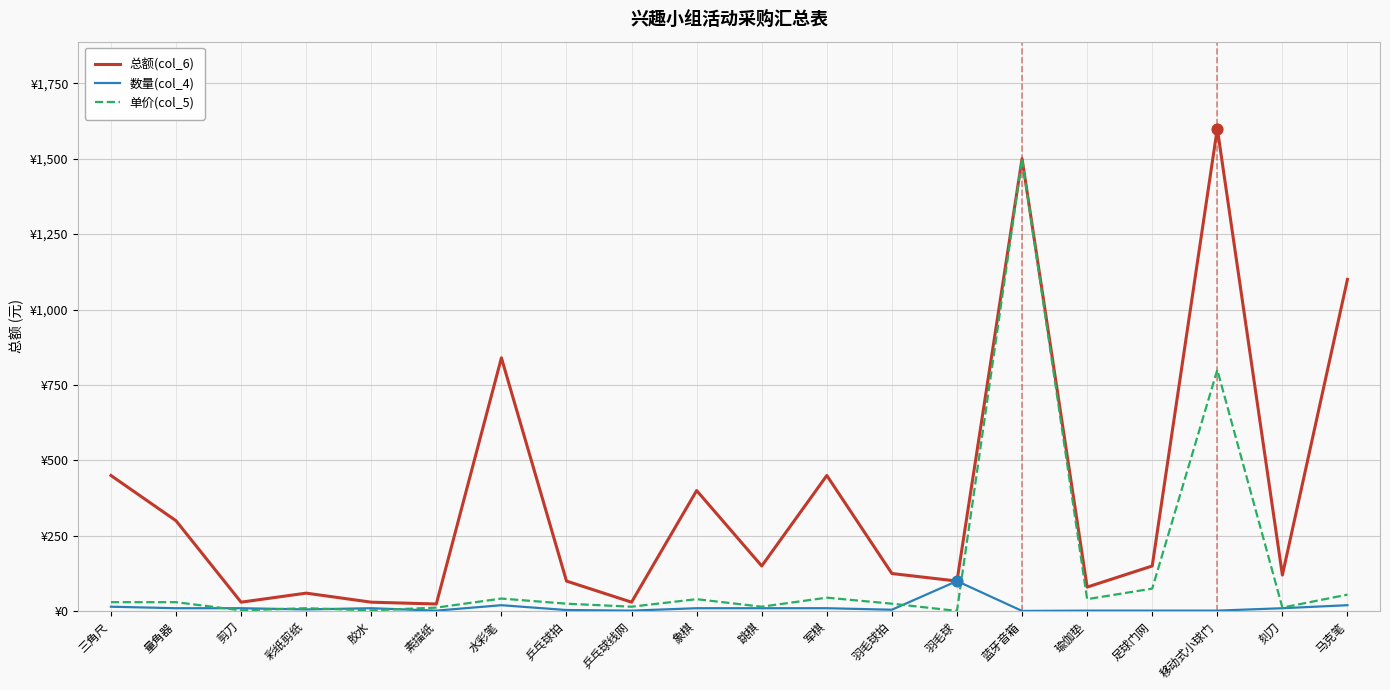

What is the total value across all series at 刻刀?

142